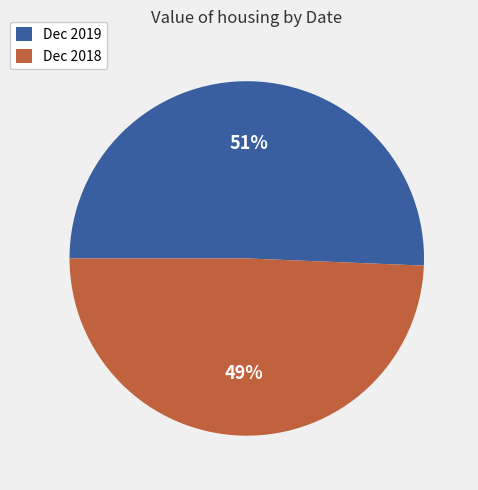

Approximately how many times larger is the value at Dec 2018 compared to Dec 2019?

1.0